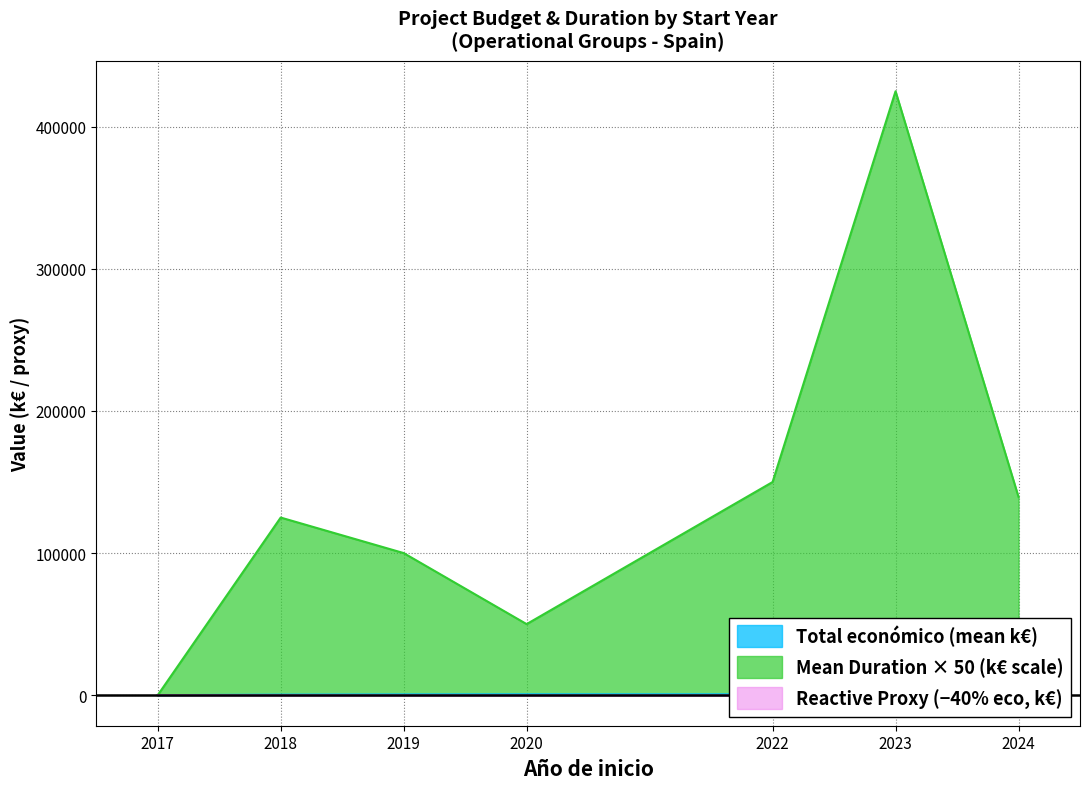

Where is Total económico (€) nearest to the value 338903?

2019